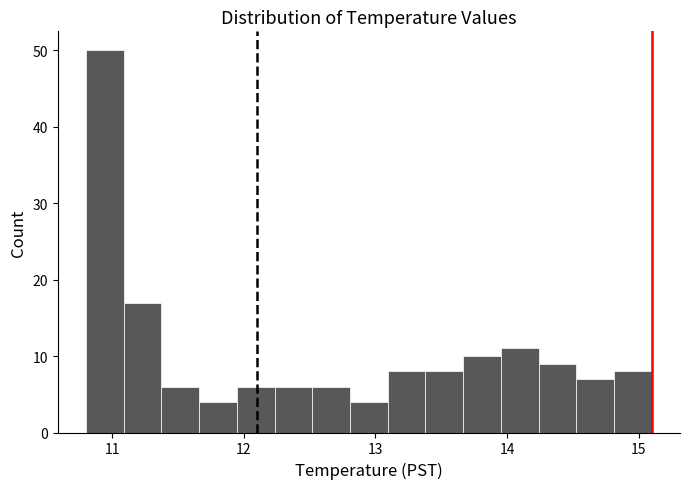

Around what value on the x-axis is the tallest bar? Give the approximate position of its centre, as read against the axis.

10.9